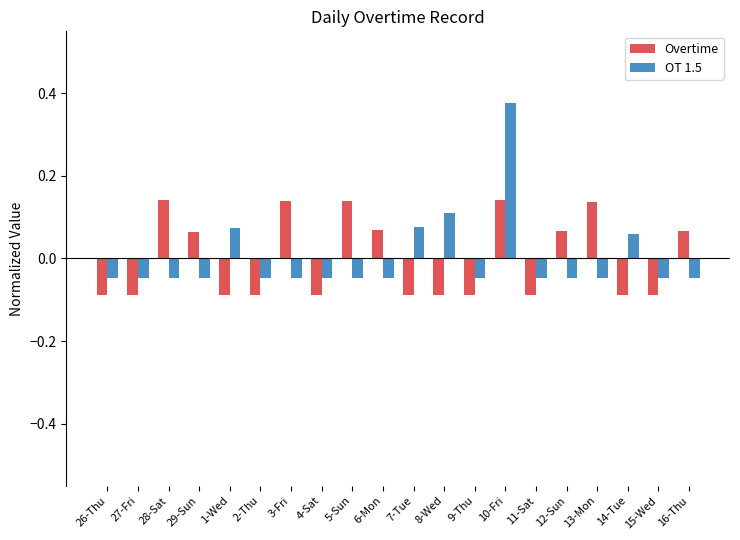

How many negative values does the Overtime series have?

11